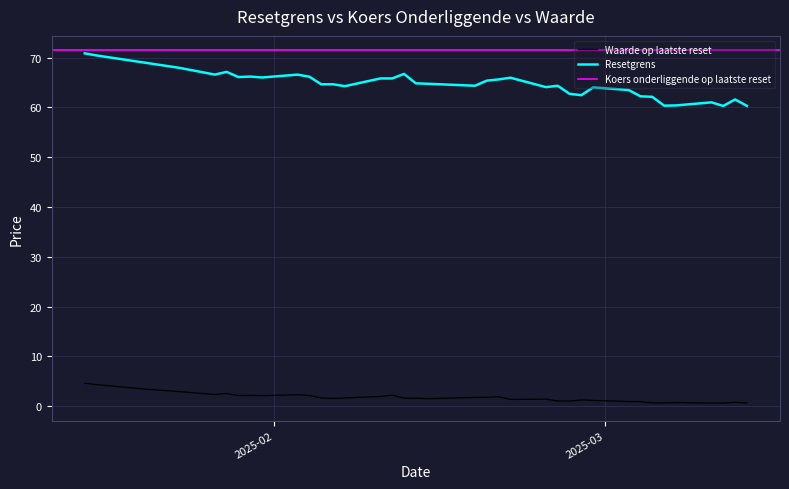

Which category has the highest value in the Resetgrens series?

2025-01-16